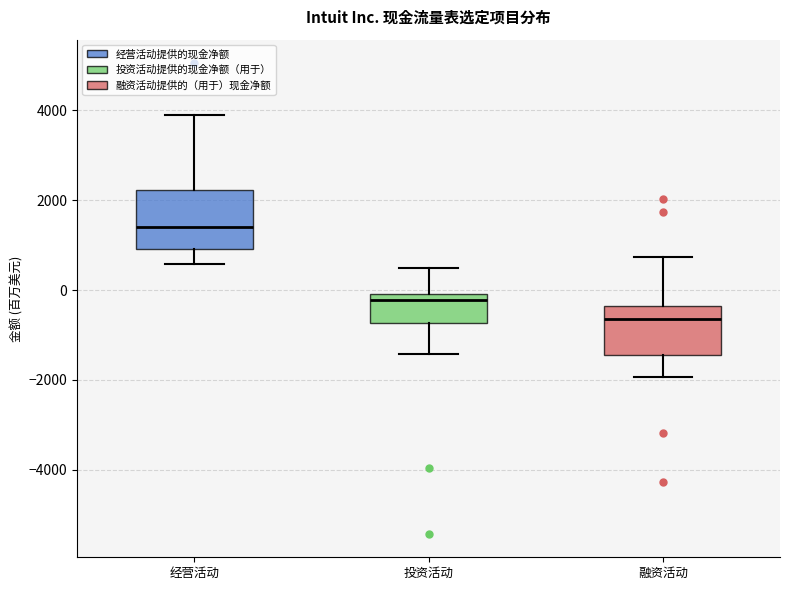

Comparing the boxes themselves (not the whiskers), which one is the tallest?

经营活动